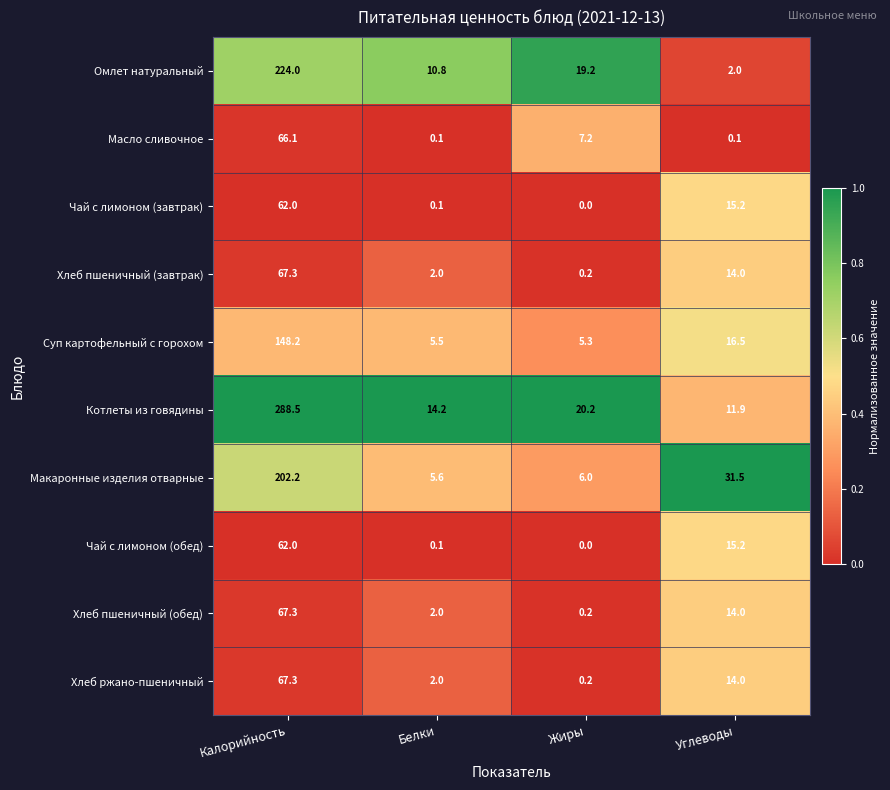

Rank the categories by Хлеб пшеничный (завтрак) value from lowest to highest.

Жиры, Белки, Углеводы, Калорийность